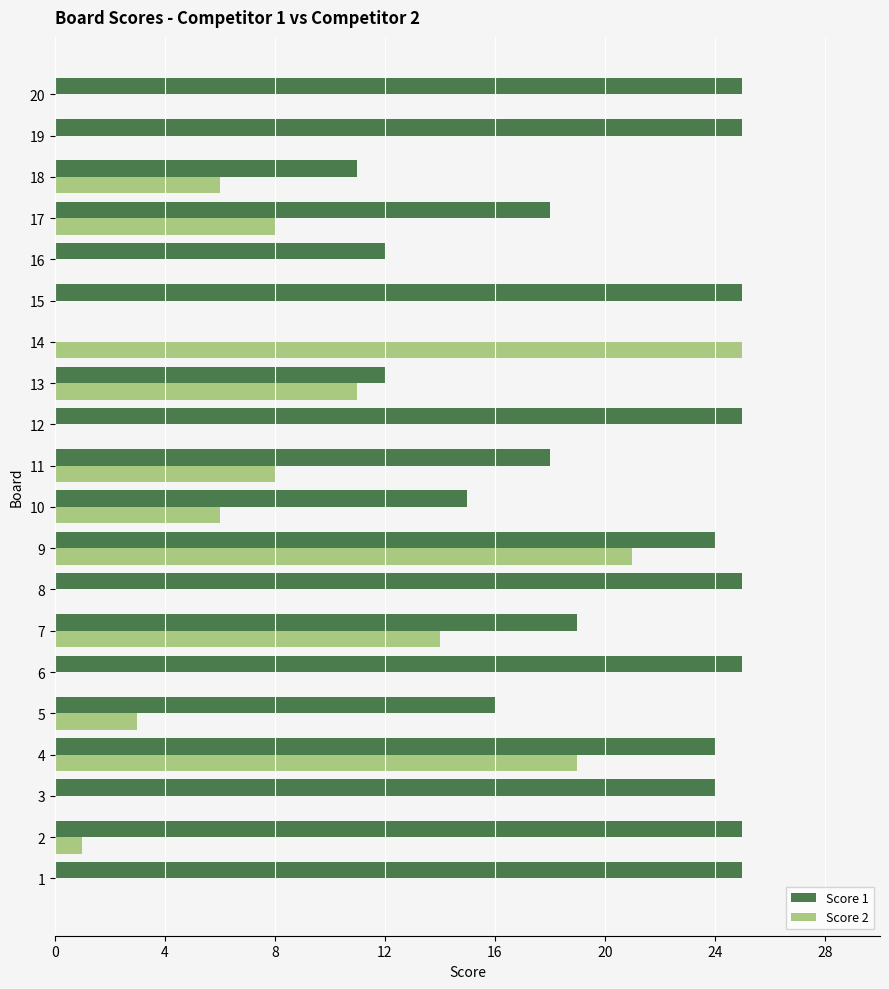

What is the maximum value for Score 1?

25